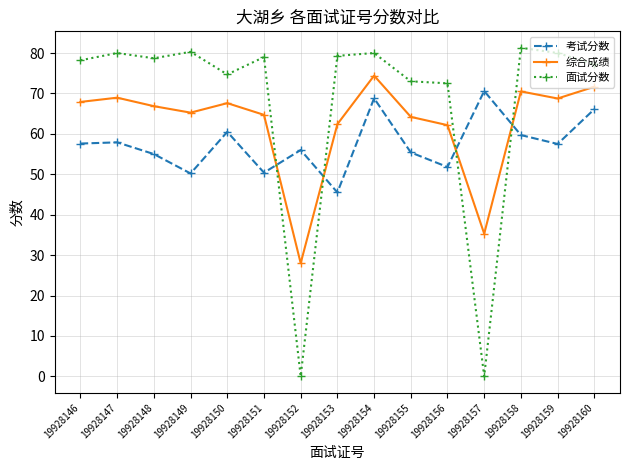

How many times do 考试分数 and 综合成绩 cross each other?

4